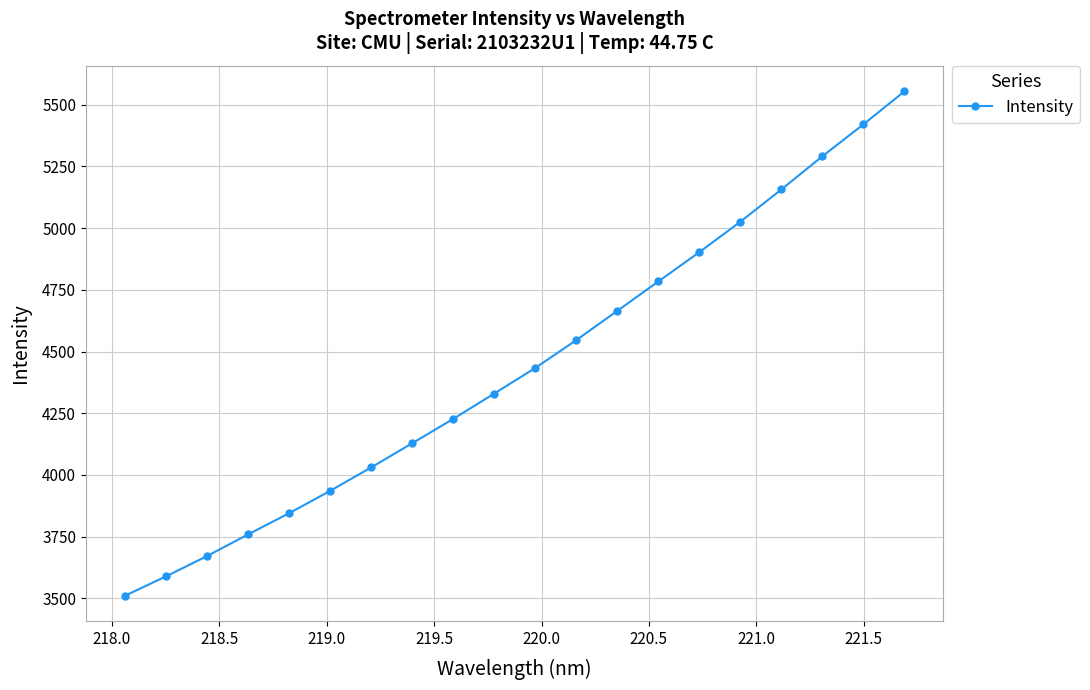

What is the value of the 14th point from the left?

4784.2